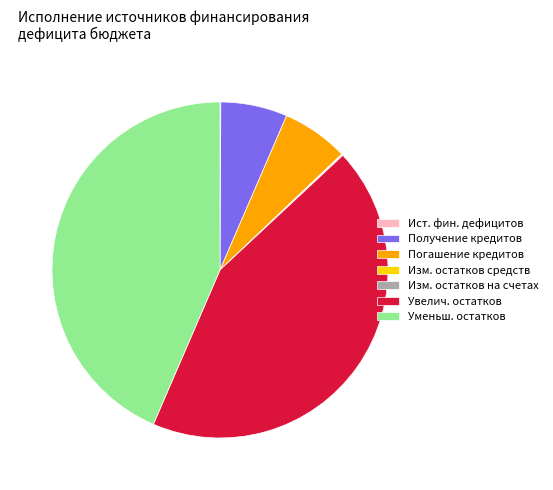

What is the ratio of the value at Получение кредитов to the value at Погашение кредитов?

1.0